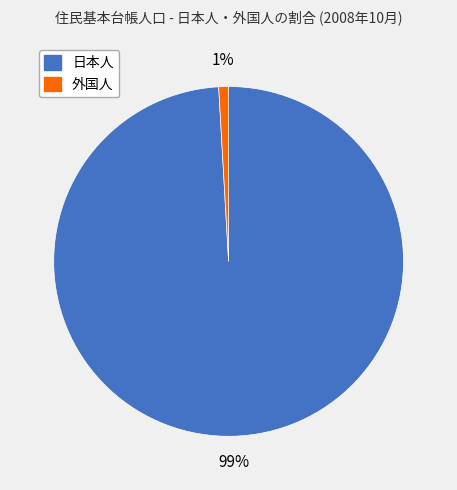

Do 外国人 and 日本人 together represent more than half of the pie?

Yes